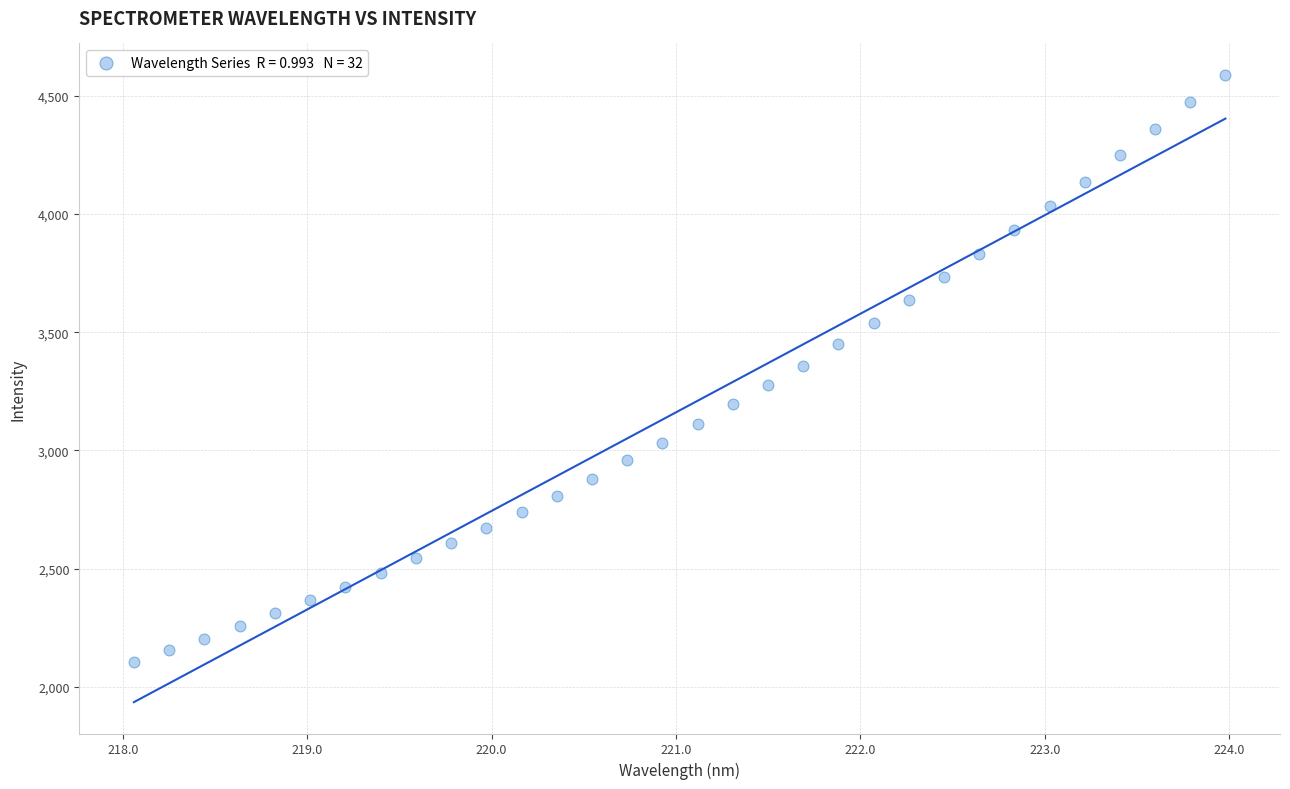

What is the range of X values (max minus min)?

5.9